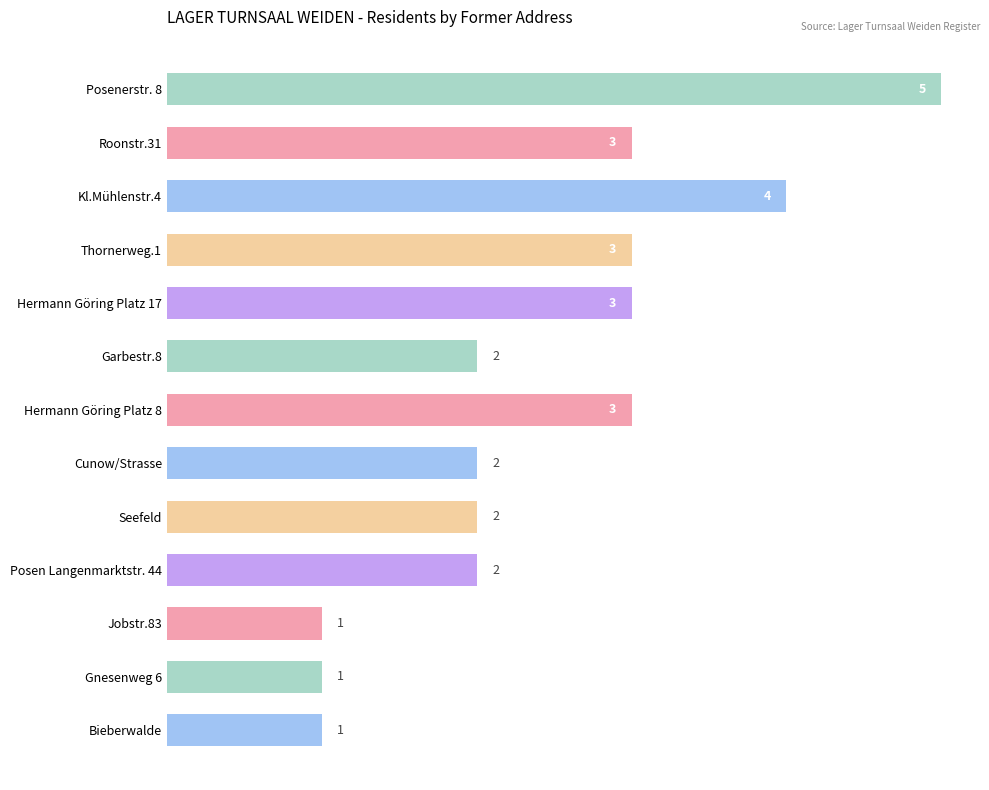

What is the ratio of the value at Seefeld to the value at Jobstr.83?

2.0